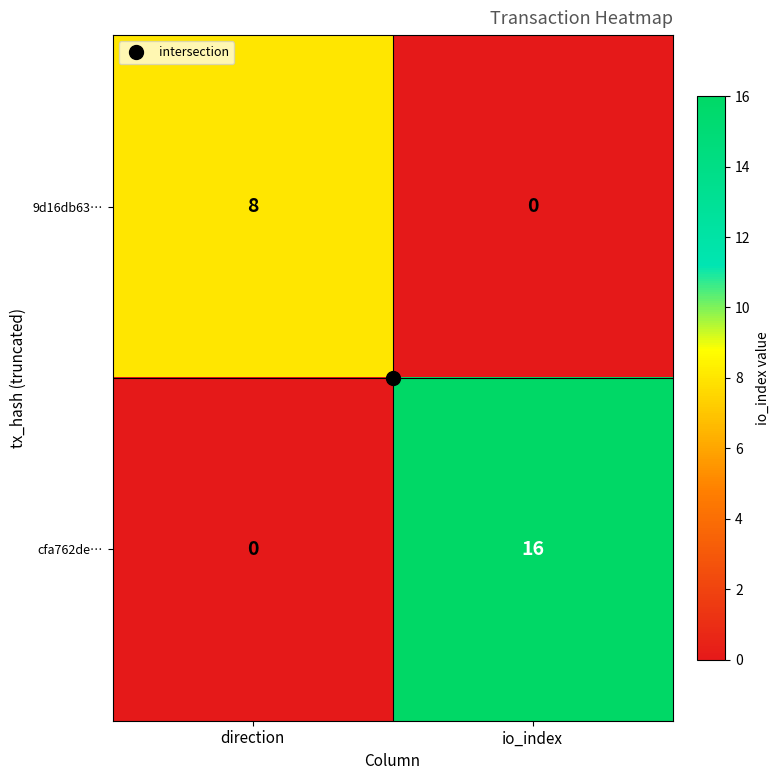

What is the sum of the 9d16db63… values at direction and io_index?

8